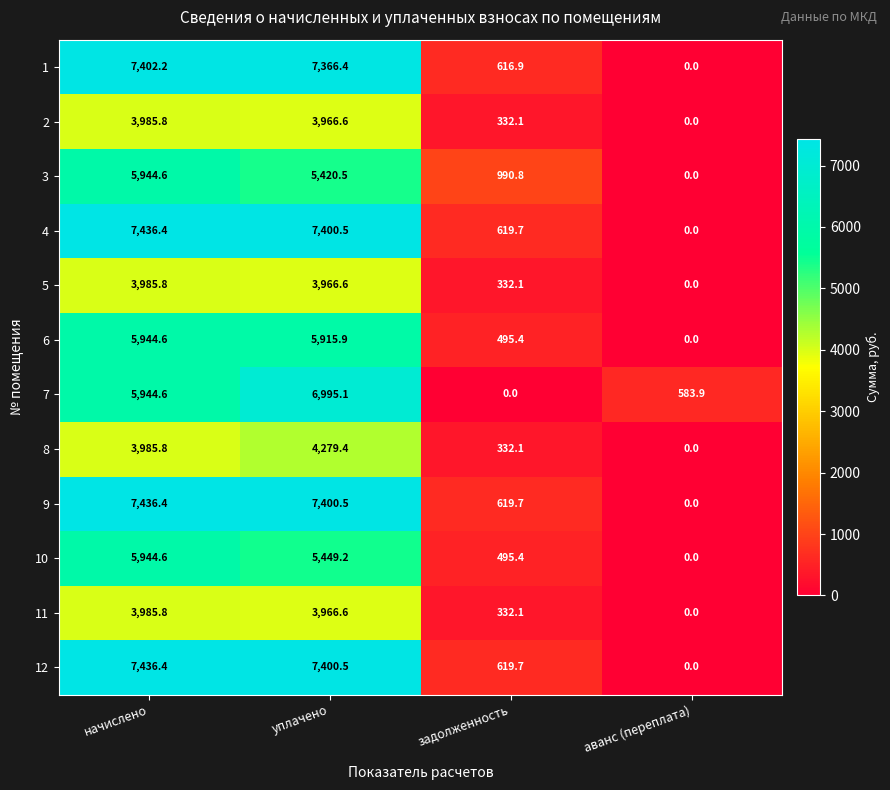

What is the difference between the maximum and minimum values in the 11 series?

3985.8